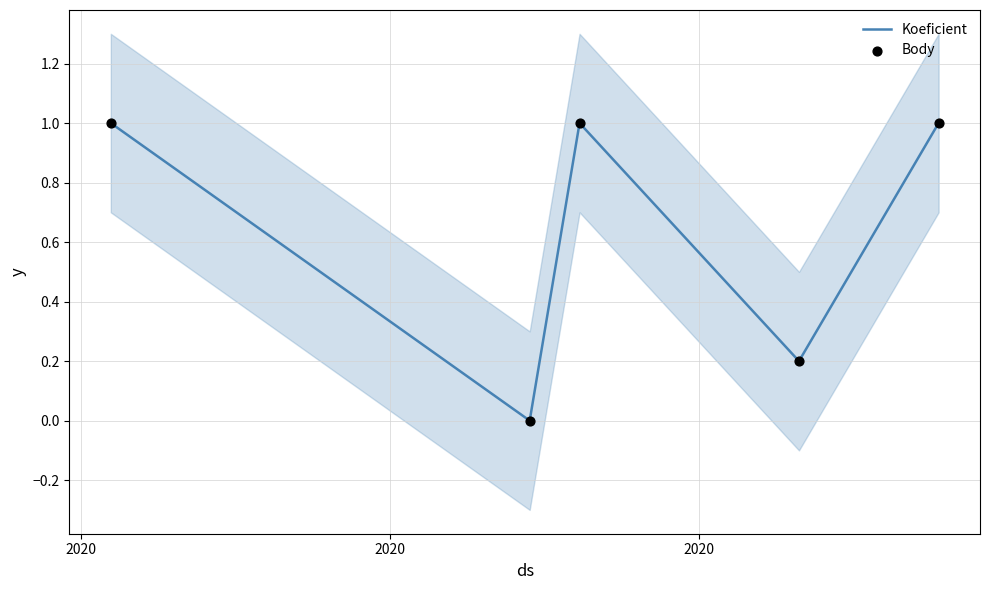

Which series has the widest spread of Y values?

Koeficient